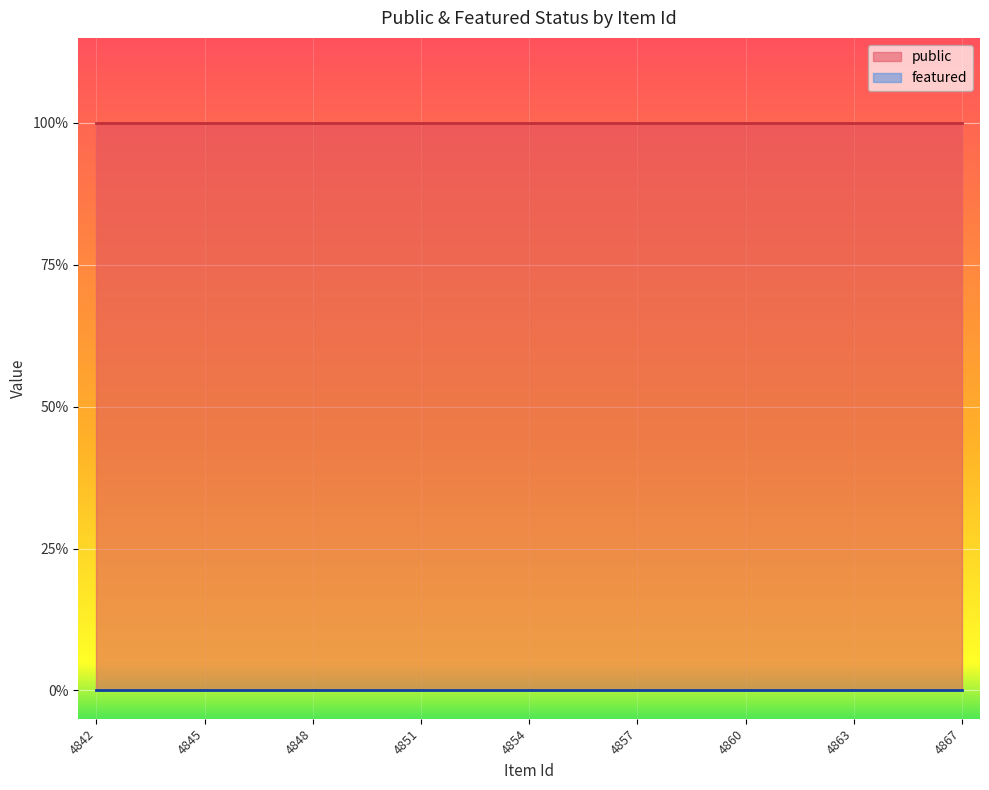

At which category is the sum across all series the highest?

4842